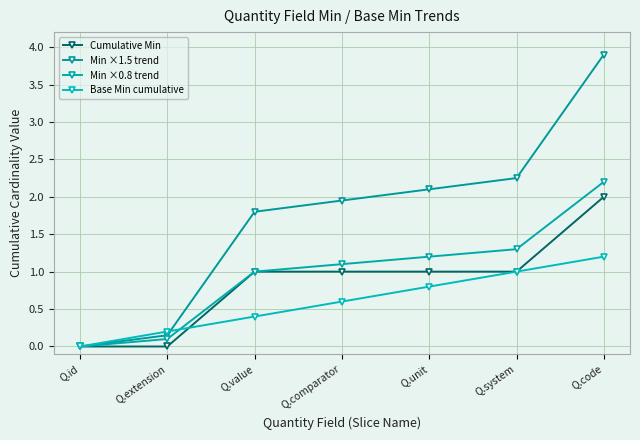

What is the label of the 5th point from the left?

Q.unit